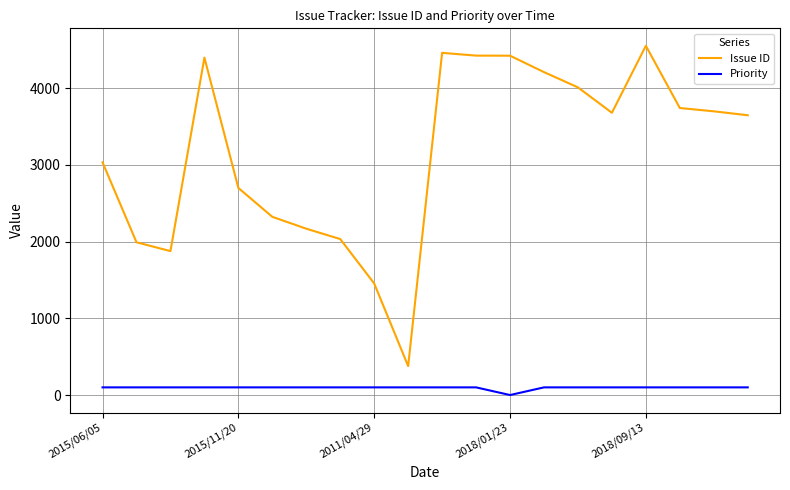

True or false: Issue ID has more than 2 interior local peaks.

True